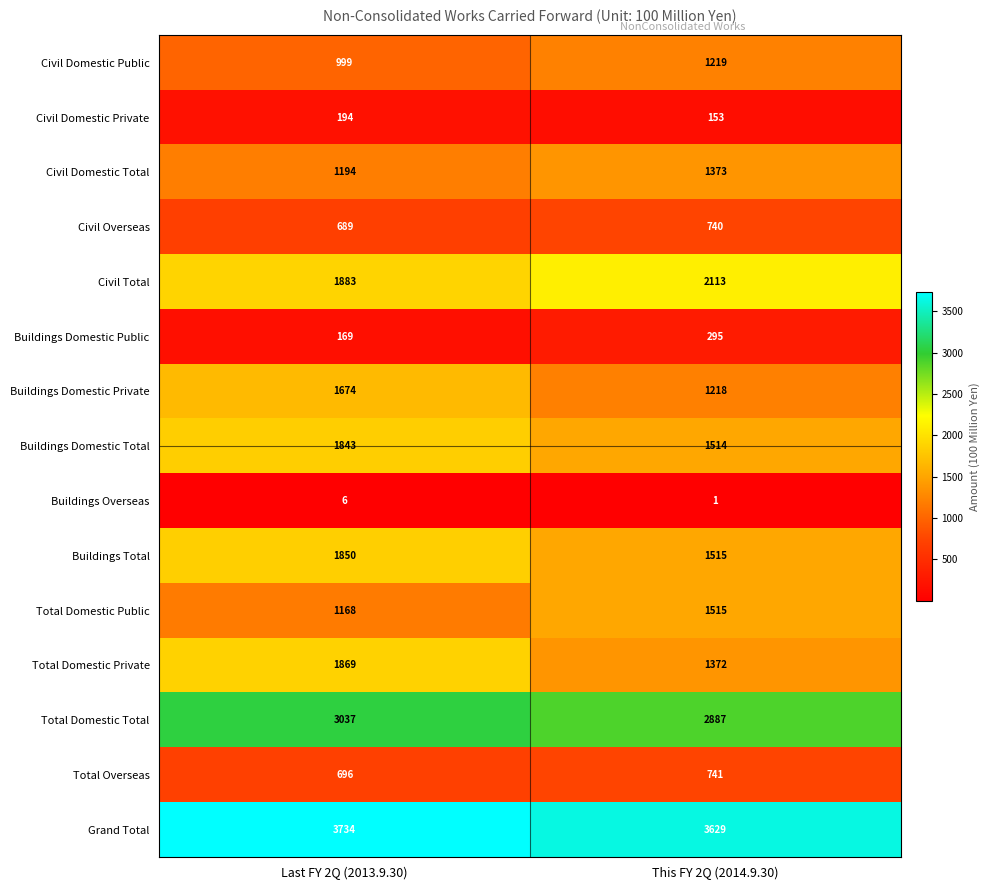

List the labels in order of Civil Overseas value, smallest first.

Last FY 2Q (2013.9.30), This FY 2Q (2014.9.30)